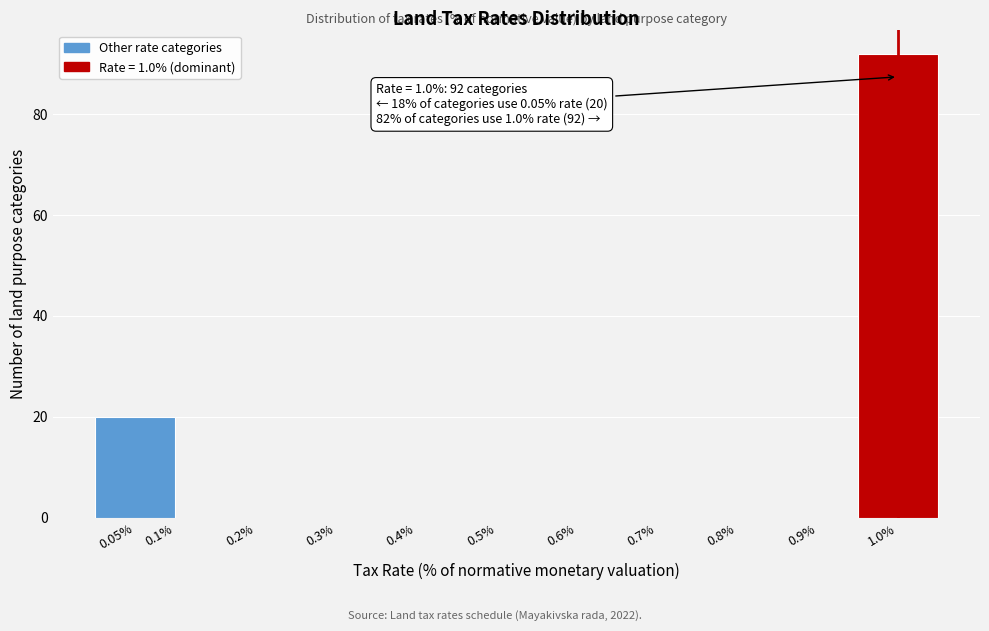

Over which range of the x-axis is the bar tallest?

0.95 to 1.05